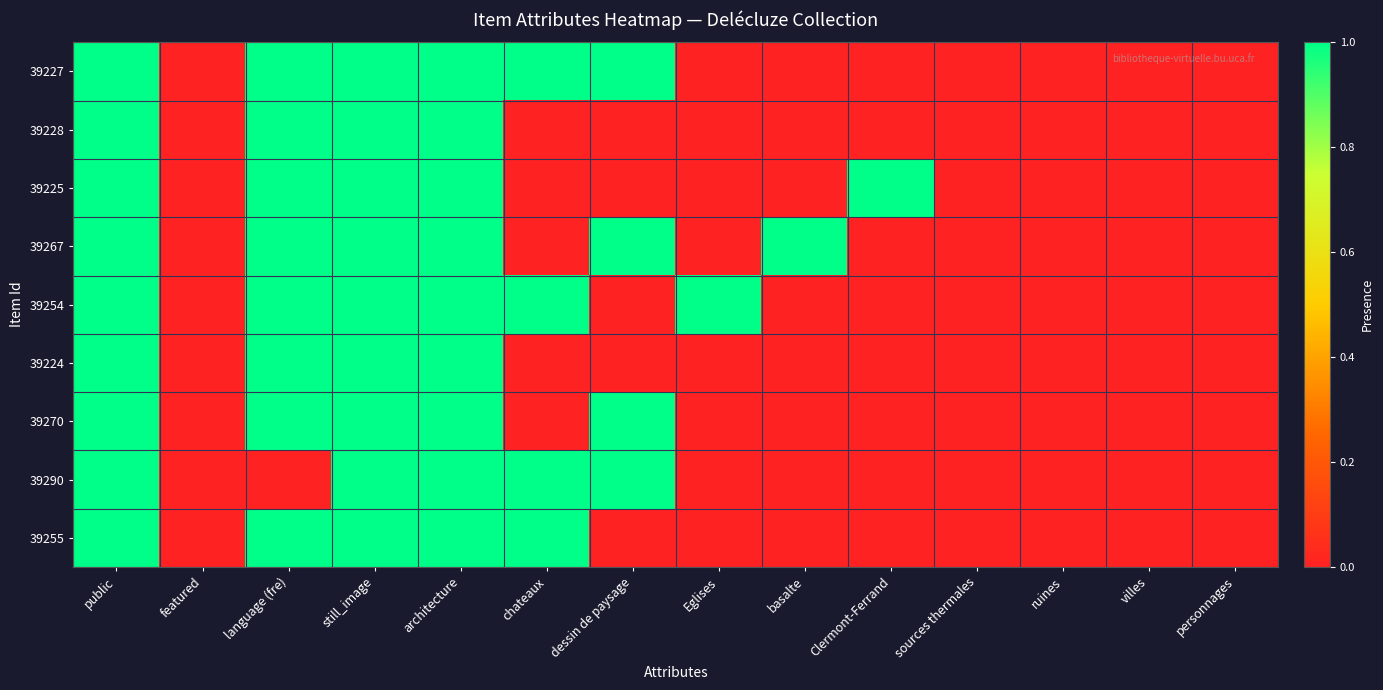

What is the spread (max minus min) of values at Clermont-Ferrand?

1